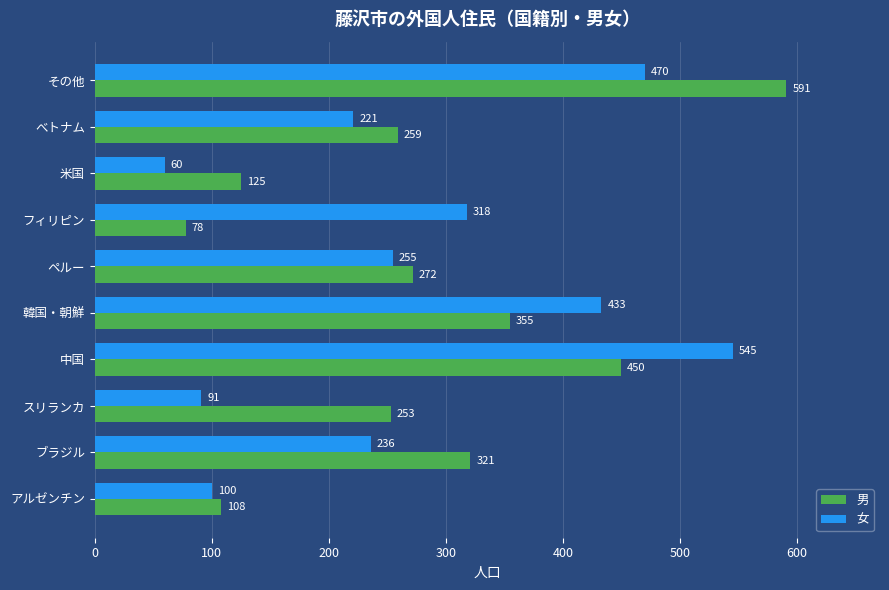

True or false: 女 has a value of 46 at アルゼンチン.

False